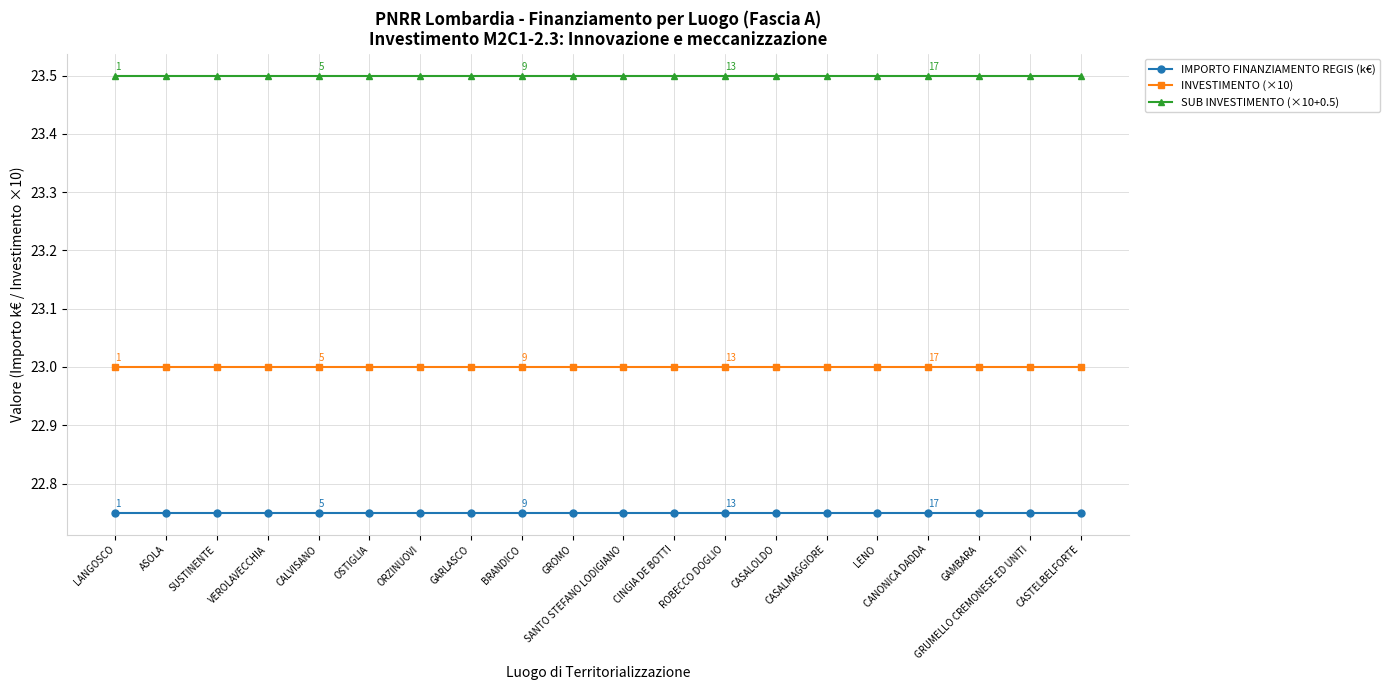

What is the greatest value displayed?

23.5